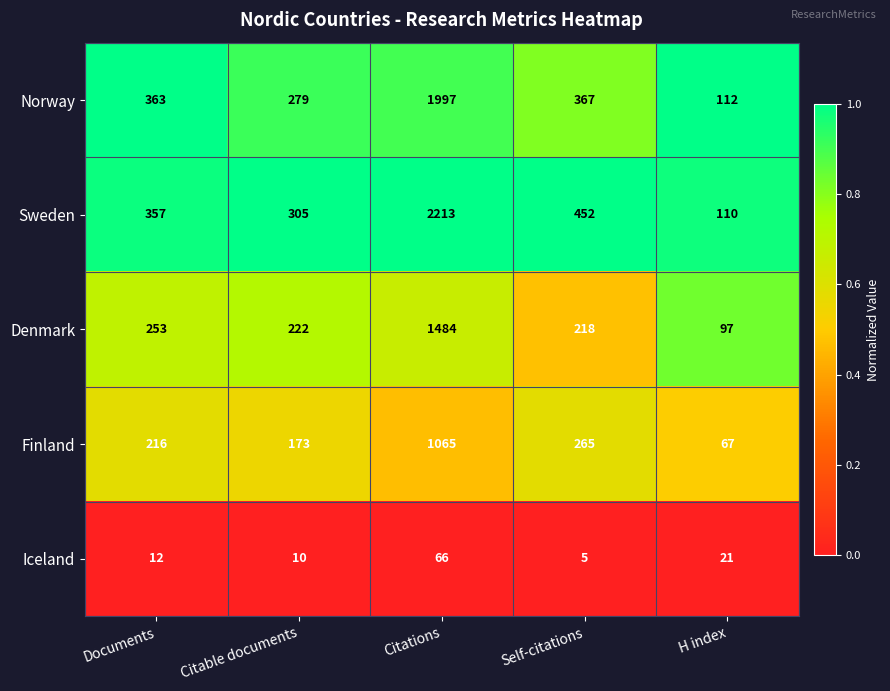

Which series has the widest spread of values?

Sweden